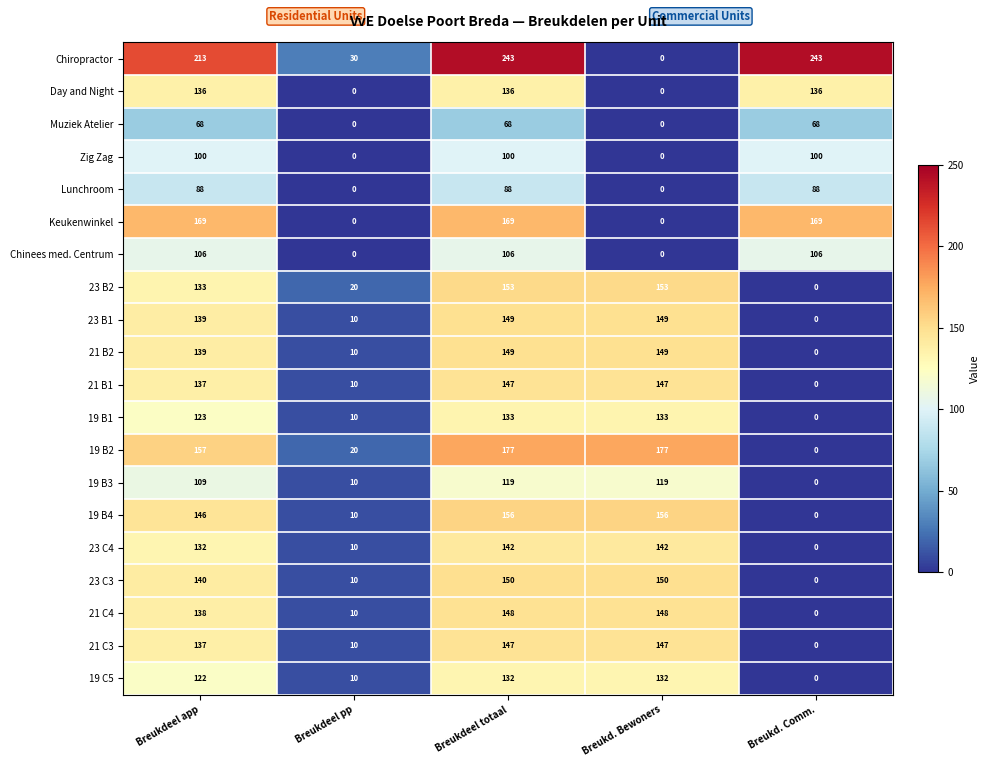

What is the spread (max minus min) of values at Breukdeel totaal?

175